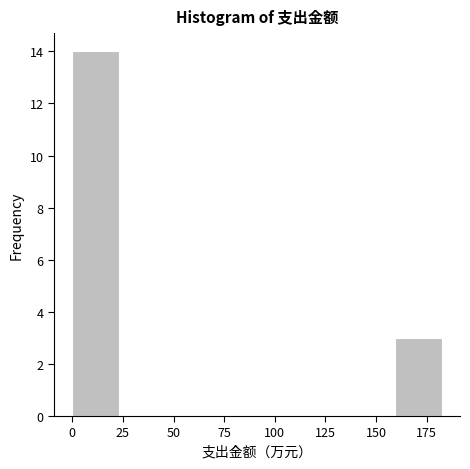

Reading left to right, transcribe this chart: for each bar, give the range it covers on the x-axis and its height. Neither the bar edges nor the heights are printed on the chart, so give them approximately, as read against the axes.

0 to 25: 14
25 to 45: 0
45 to 70: 0
70 to 90: 0
90 to 115: 0
115 to 135: 0
135 to 160: 0
160 to 180: 3